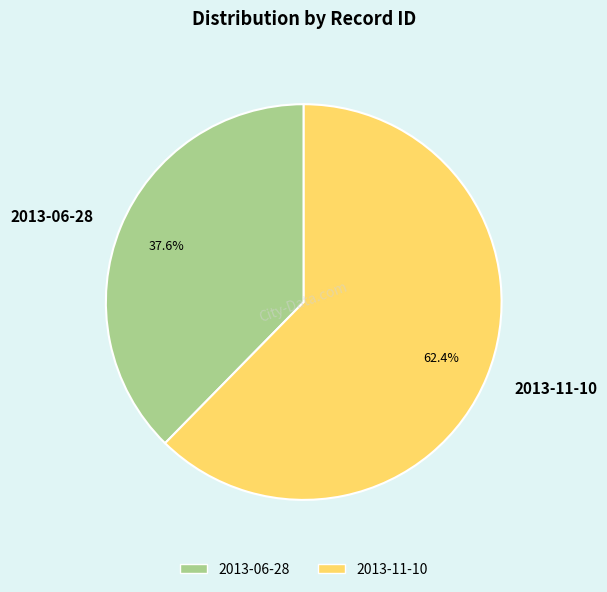

To the nearest percent, what is the difference between the largest and smallest slice percentages?

25%